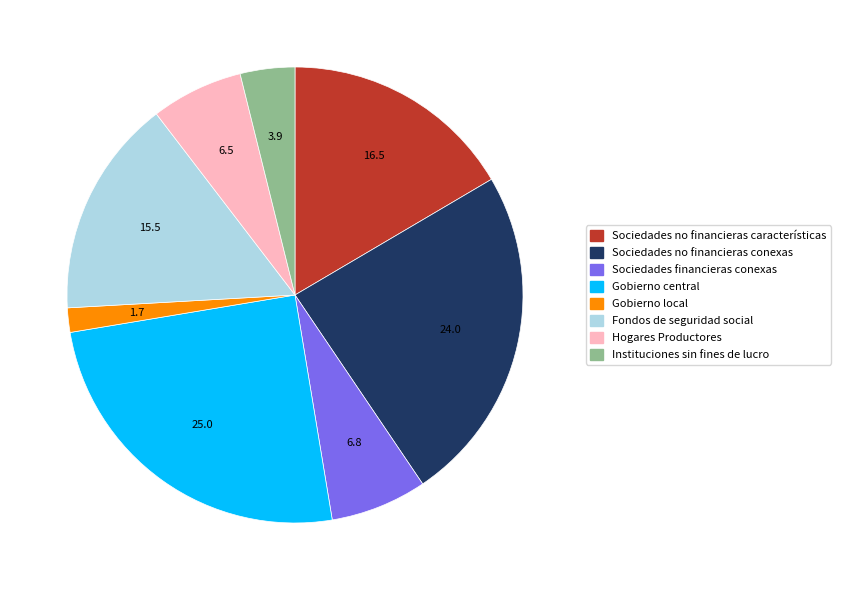

Count the number of slices in the pie.

8